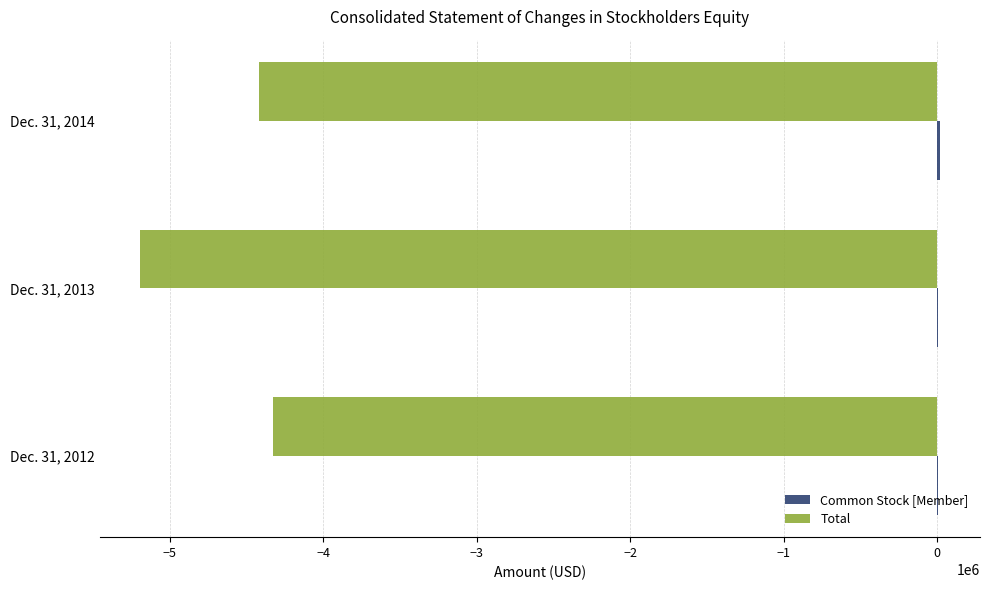

How many distinct data groups are displayed?

2